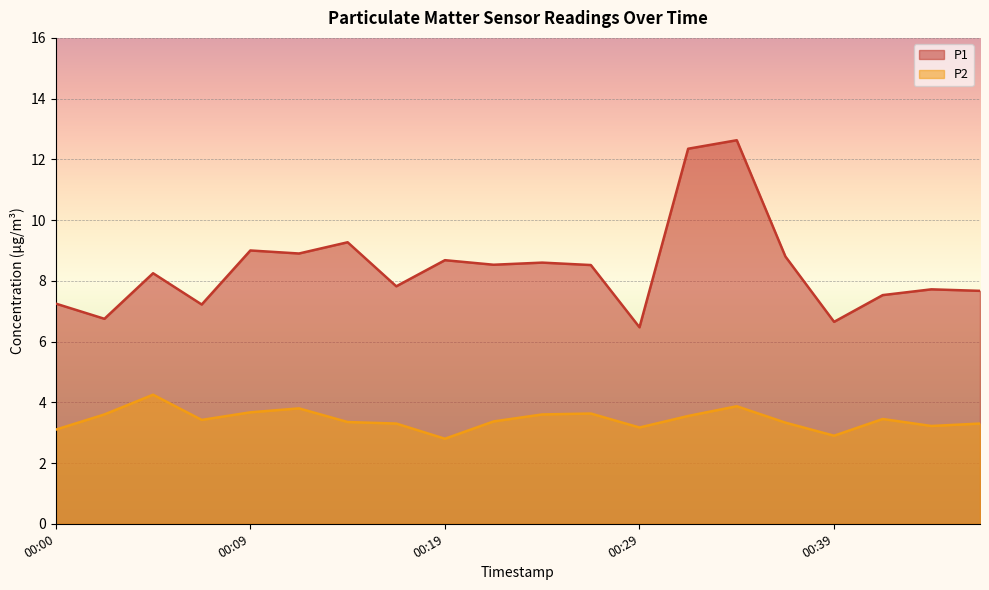

What is the difference between the P2 values at 00:44 and 00:00?

0.1